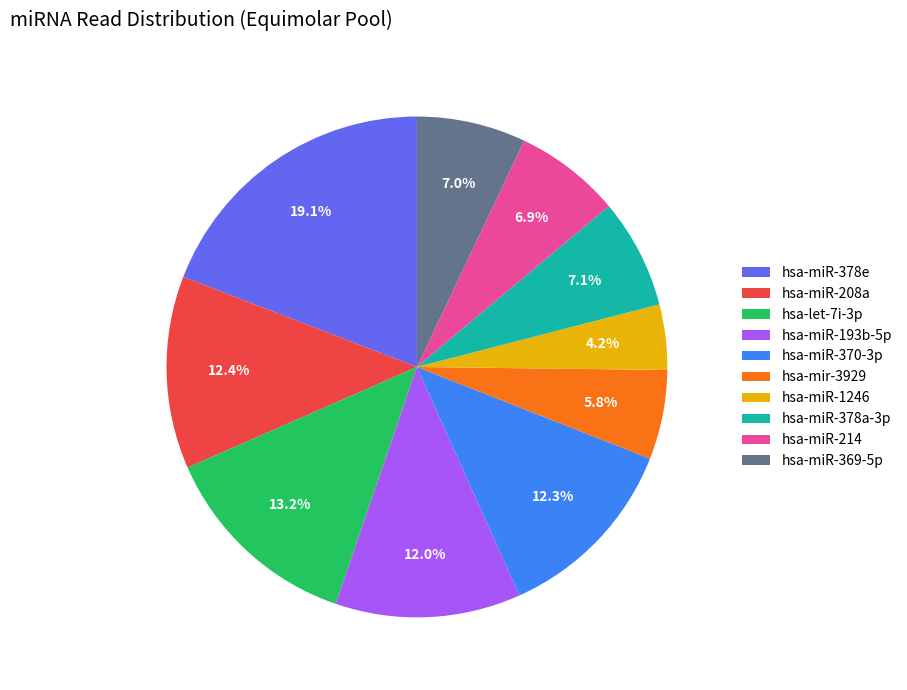

Combined, do hsa-miR-370-3p and hsa-mir-3929 account for over 50%?

No